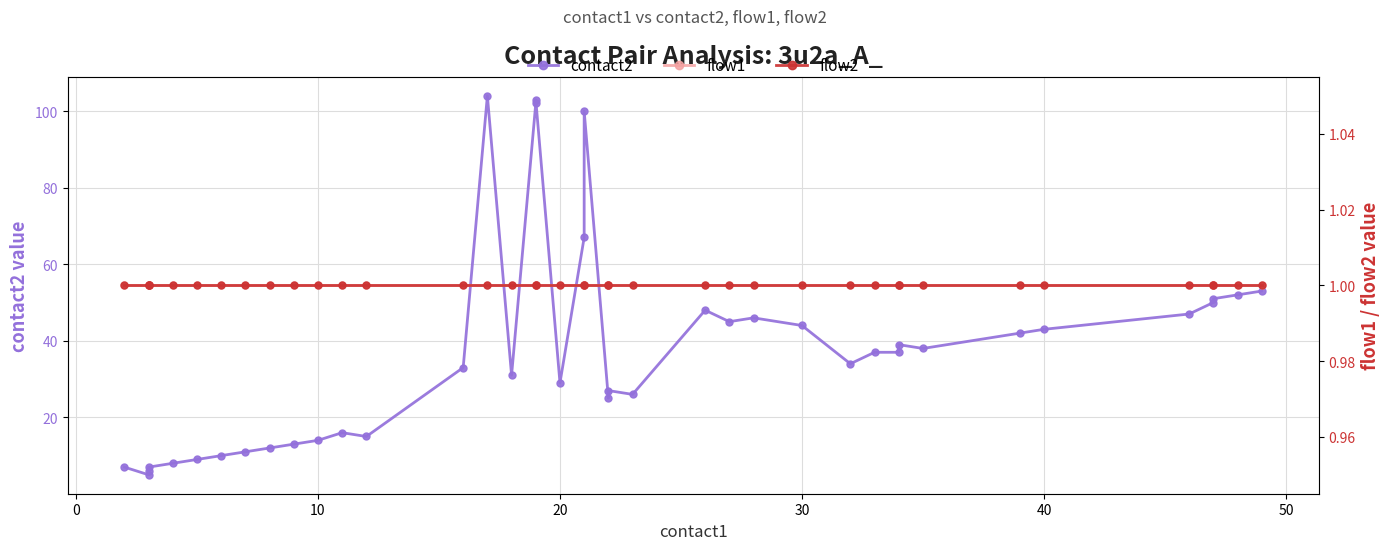

What are all the series names shown in the legend?

contact2, flow1, flow2